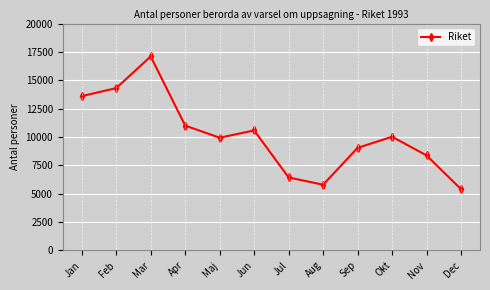

What is the label of the 12th point from the right?

Jan